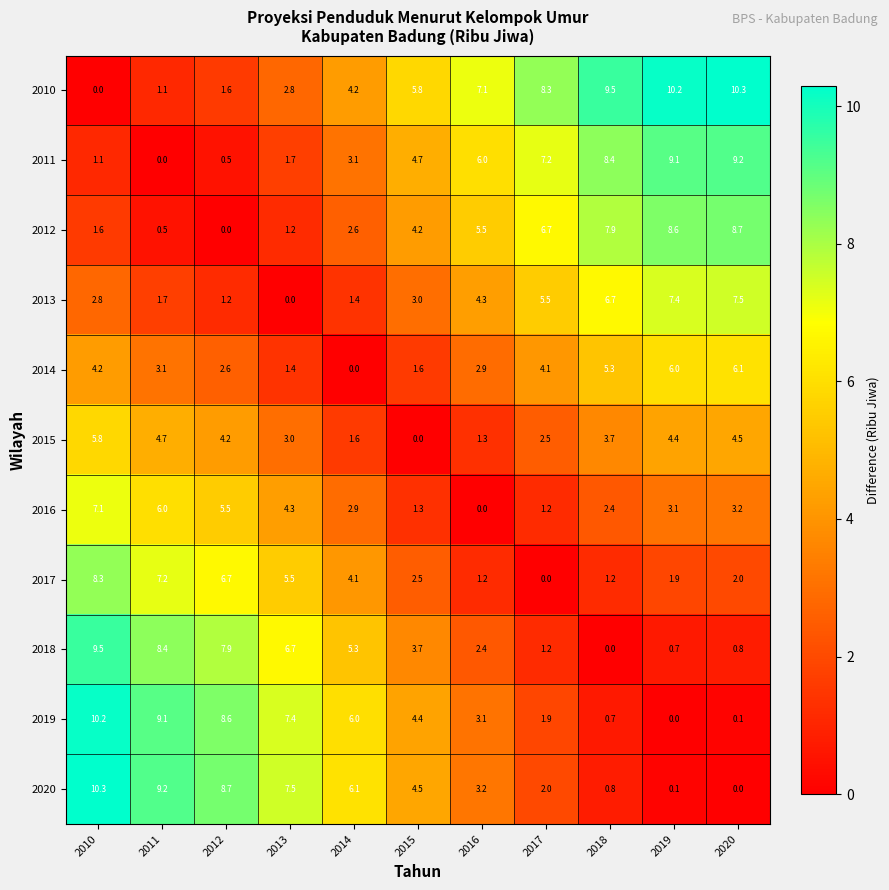

The value of 2013 at 2012 is 0.4. True or false?

False